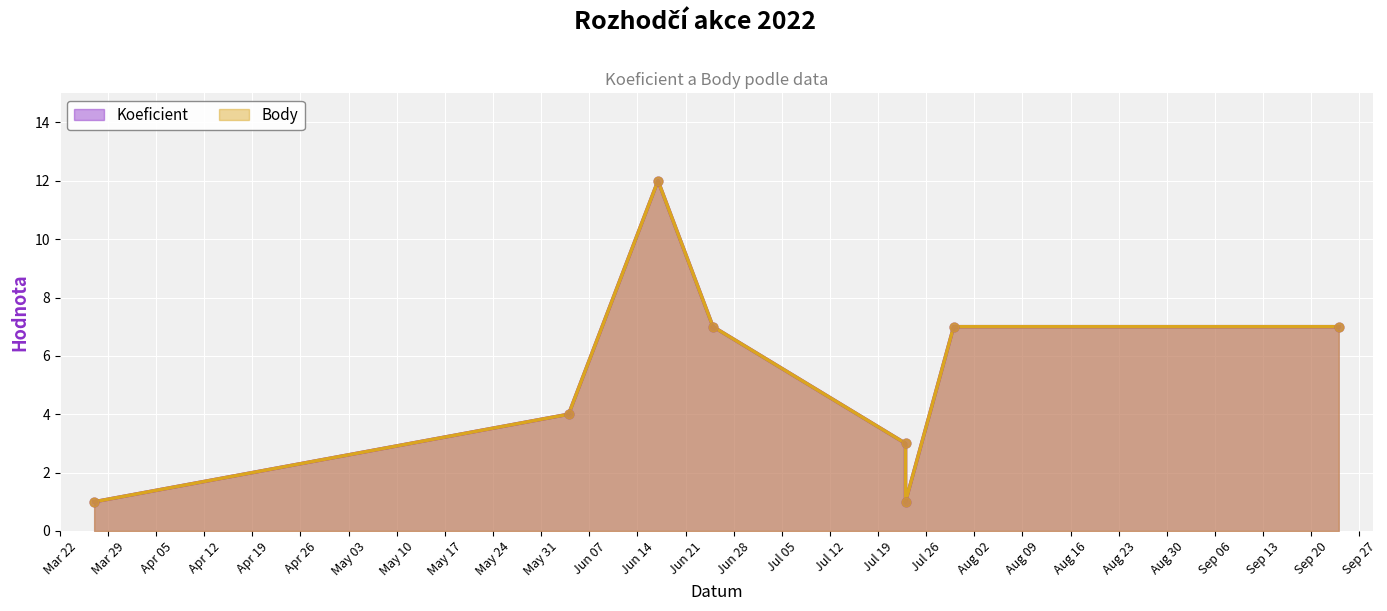

What are all the series names shown in the legend?

Koeficient, Body